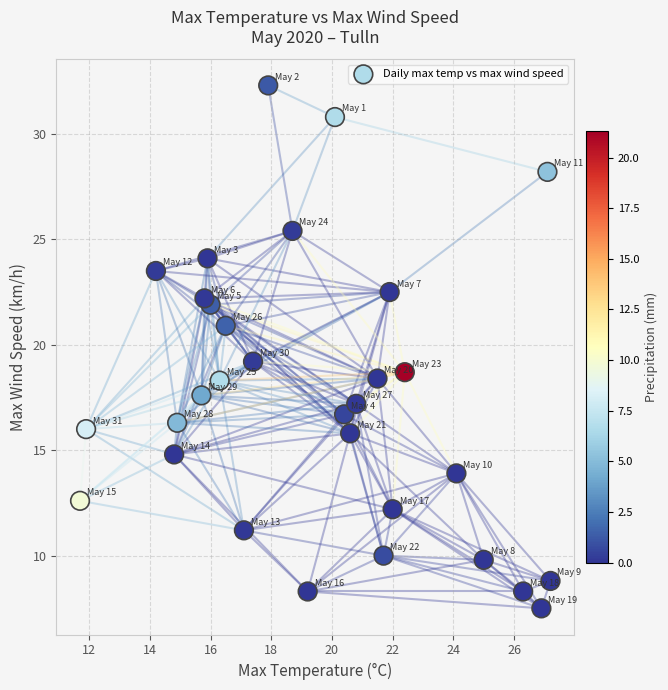

What is the range of Y values (max minus min)?

24.8